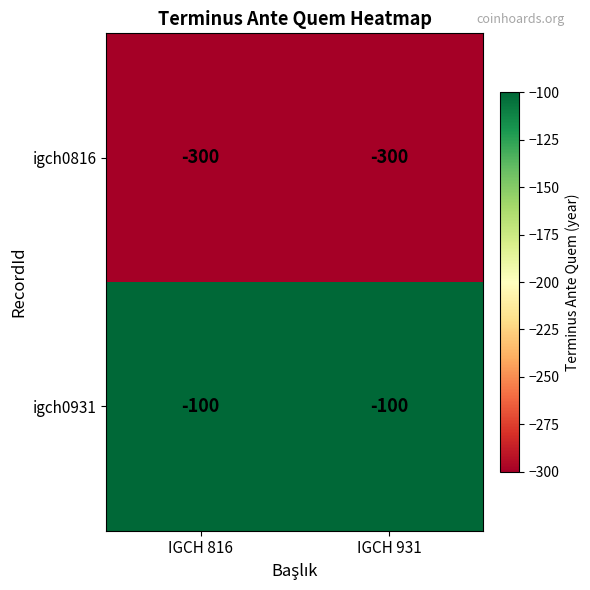

Reading left to right, list all the values displayed in this chart.

igch0816: IGCH 816=-300	IGCH 931=-300
igch0931: IGCH 816=-100	IGCH 931=-100